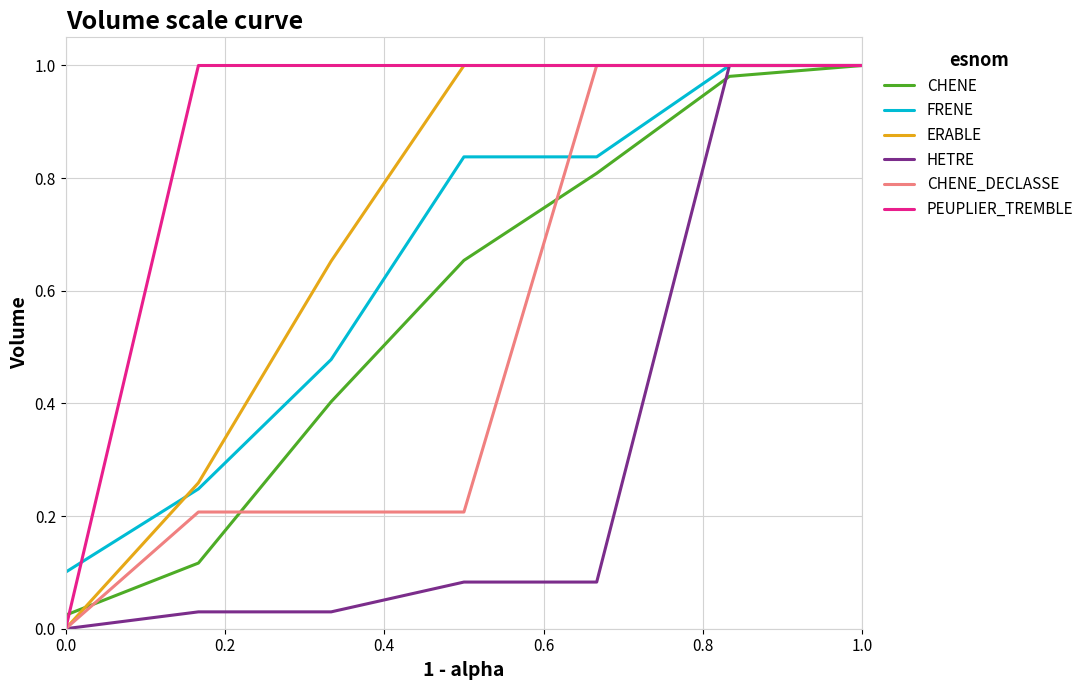

What are all the series names shown in the legend?

CHENE, FRENE, ERABLE, HETRE, CHENE_DECLASSE, PEUPLIER_TREMBLE